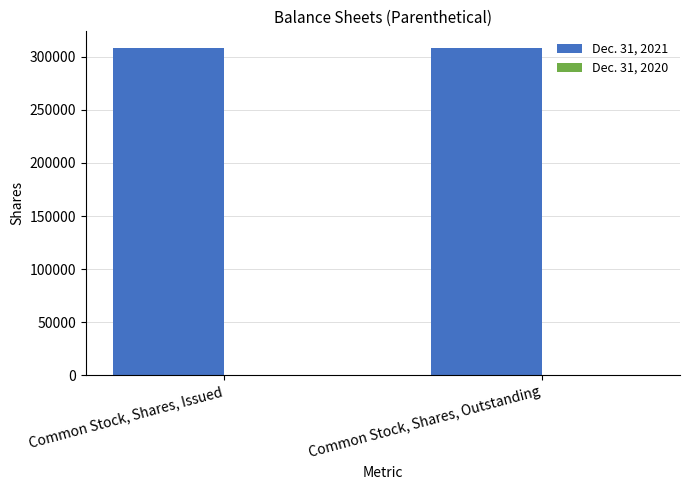

Which series has the largest range (max minus min)?

Dec. 31, 2021